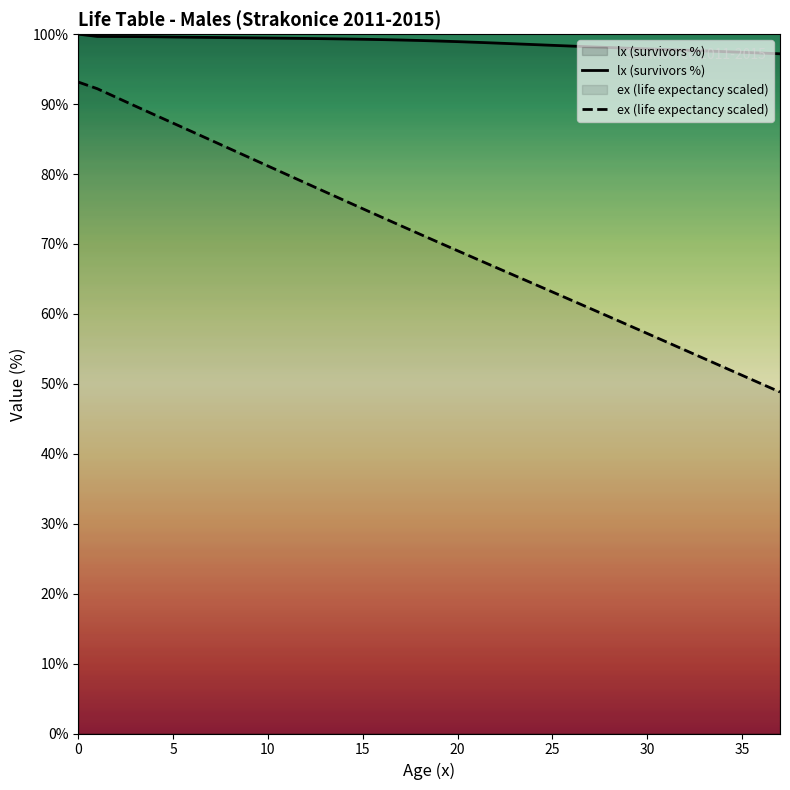

Which series has the largest total across all categories?

lx (survivors %)